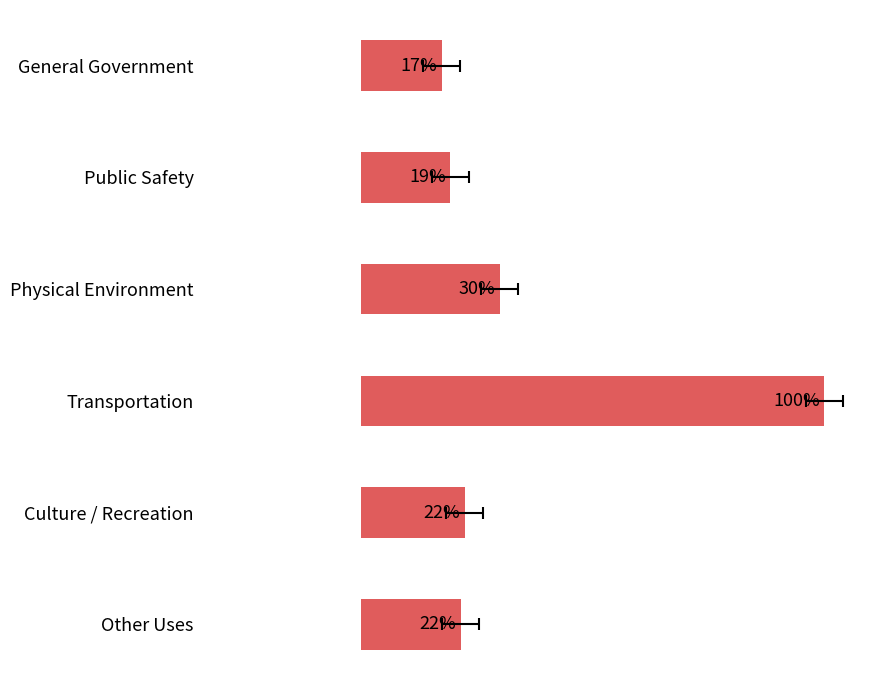

Reading left to right, extract all data points from this chart.

0=0.2	1=0.2	2=0.3	3=1.0	4=0.2	5=0.2